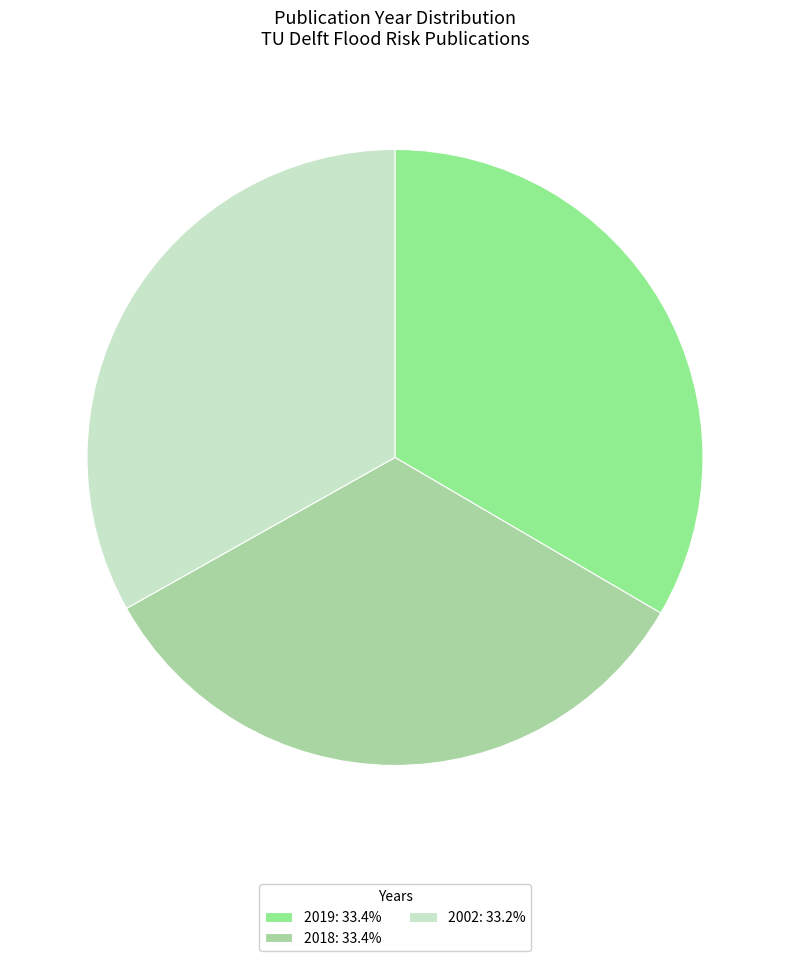

How many segments does this pie chart have?

3